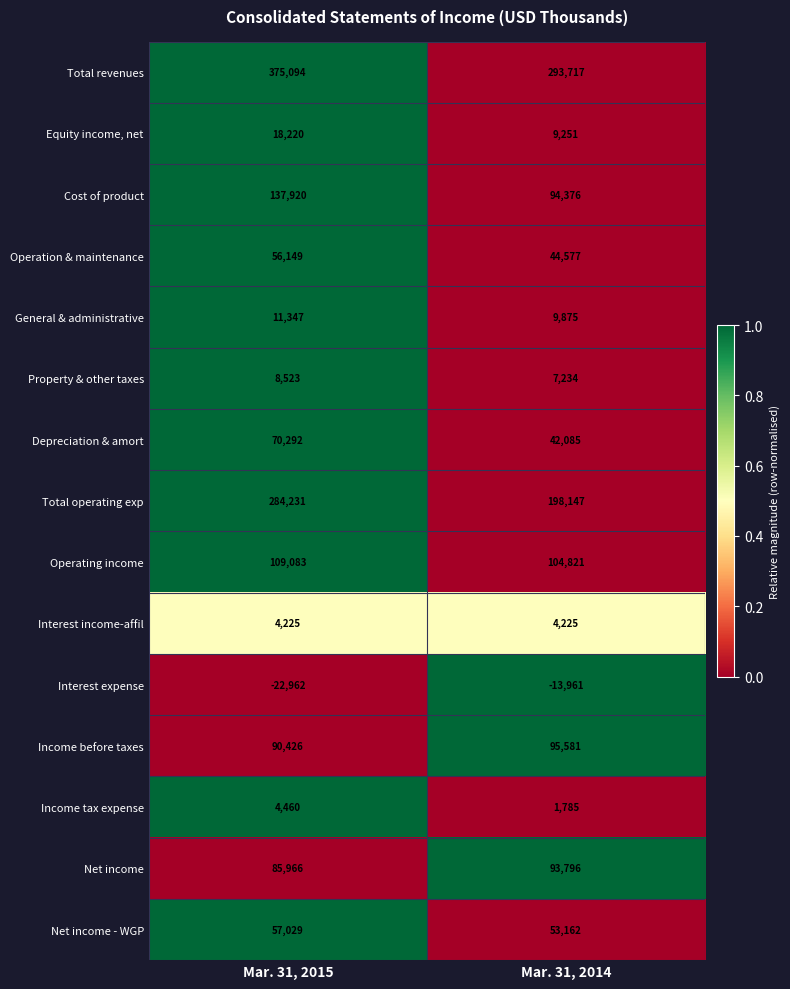

What is the greatest value displayed?

375094